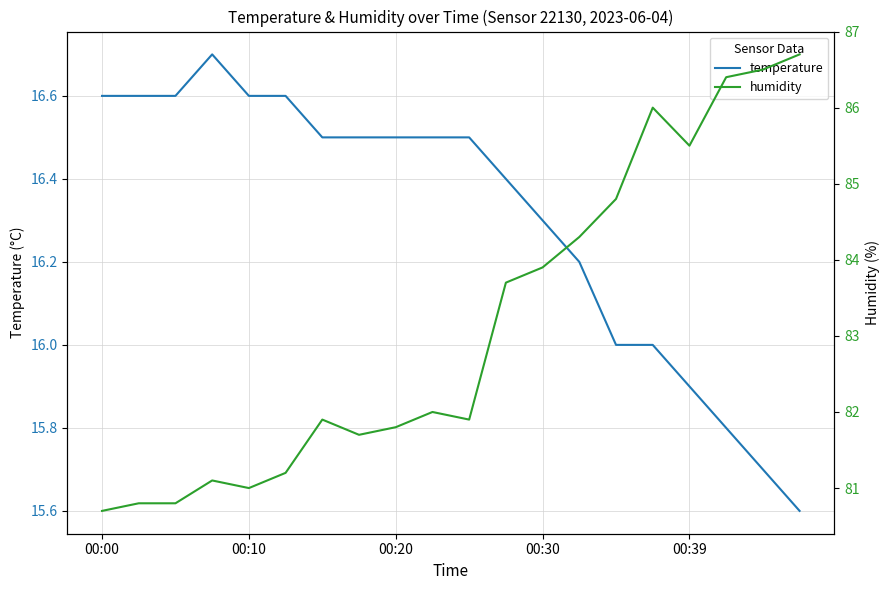

The value of temperature at 00:10 is 8.0. True or false?

False